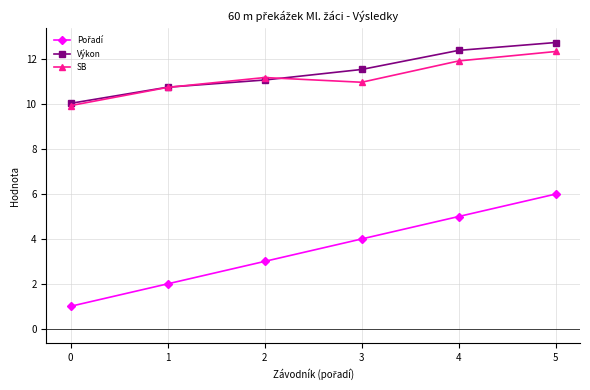

What is the difference between the highest and lowest values at 0?

9.0